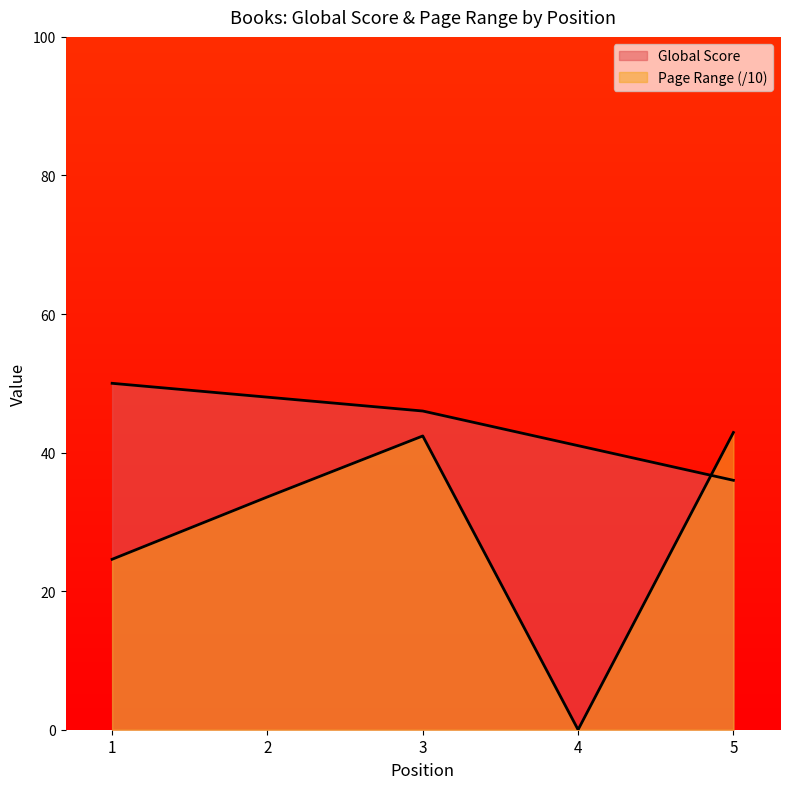

How many data points does each series have?

5